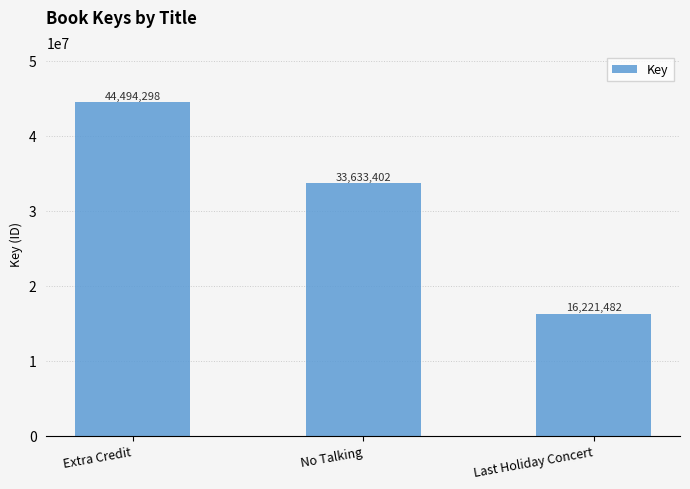

Does the chart contain any negative values?

No